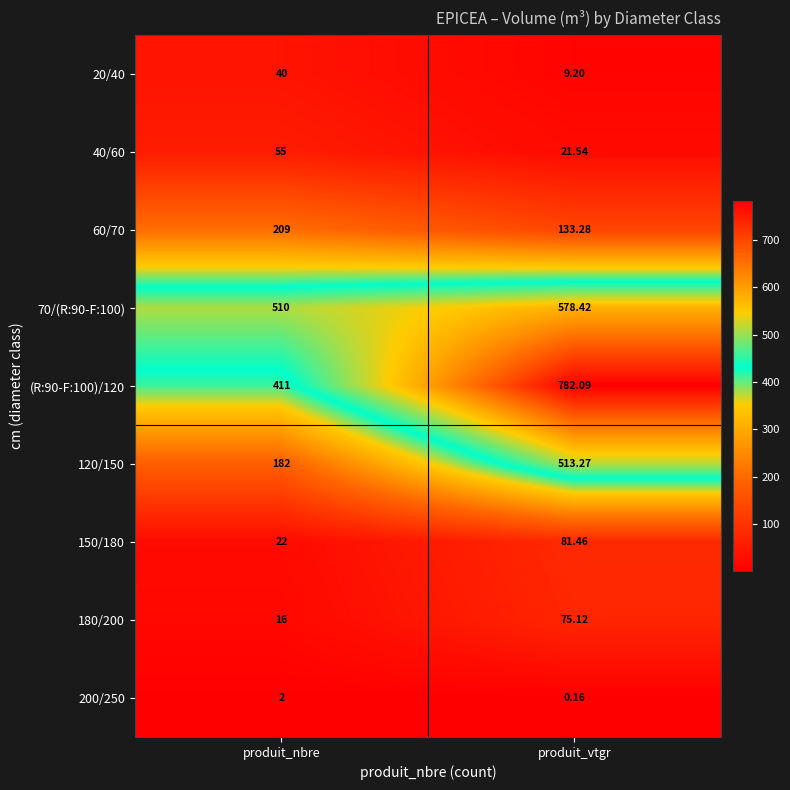

Where is (R:90-F:100)/120 nearest to the value 596?

produit_nbre